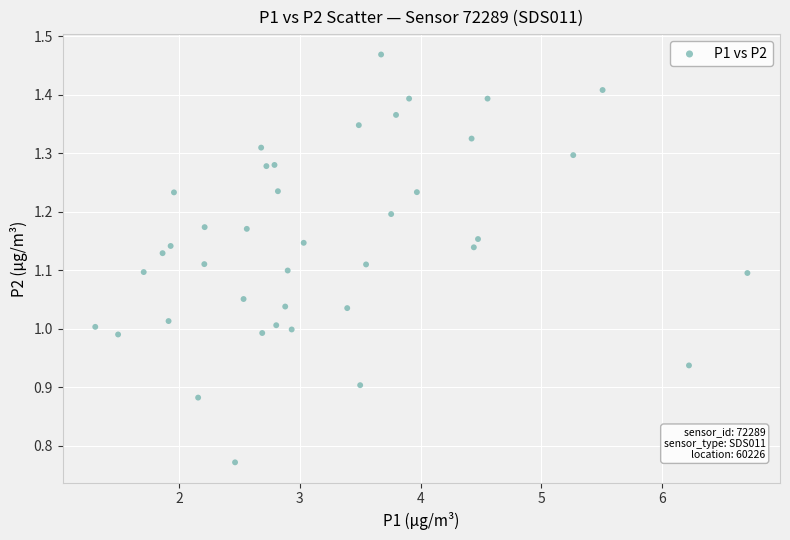

What is the range of X values (max minus min)?

5.4